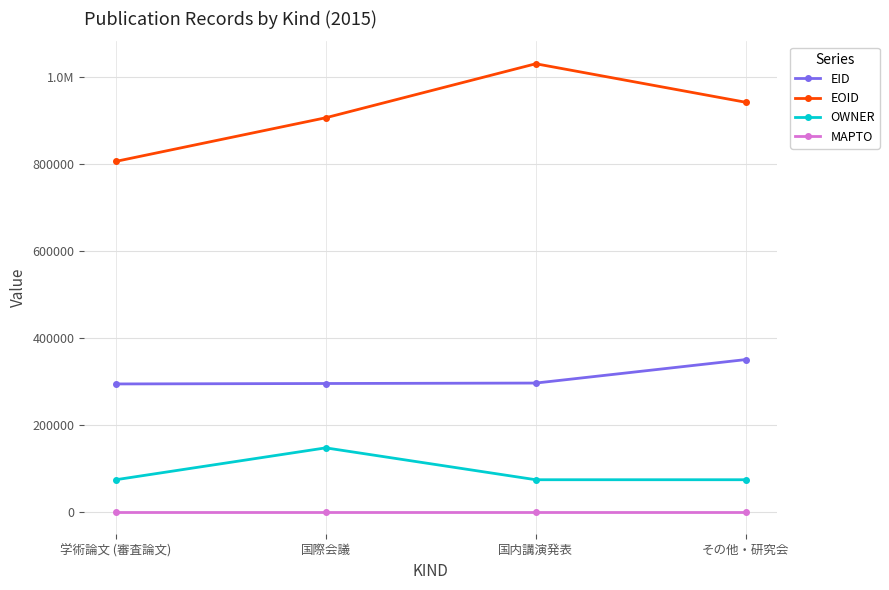

What are all the series names shown in the legend?

EID, EOID, OWNER, MAPTO